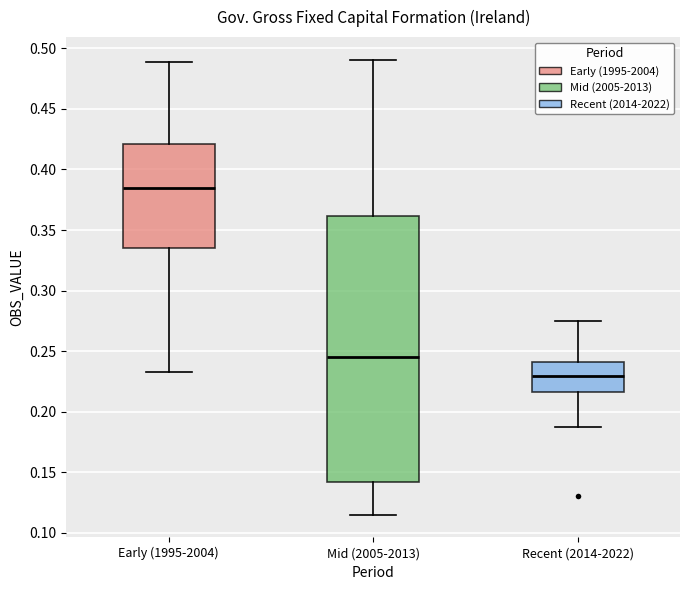

Where is the lower edge of the box for Mid (2005-2013) on the y-axis? The values are not printed on the chart, so give them approximately, as read against the axis.

0.140